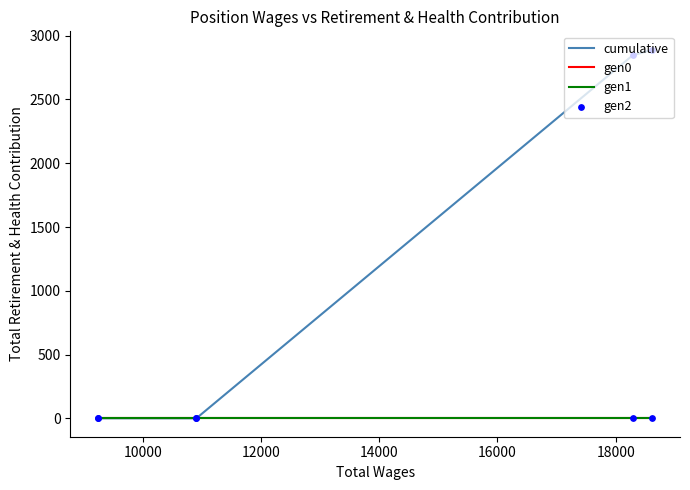

Which series reaches the maximum Y coordinate?

cumulative